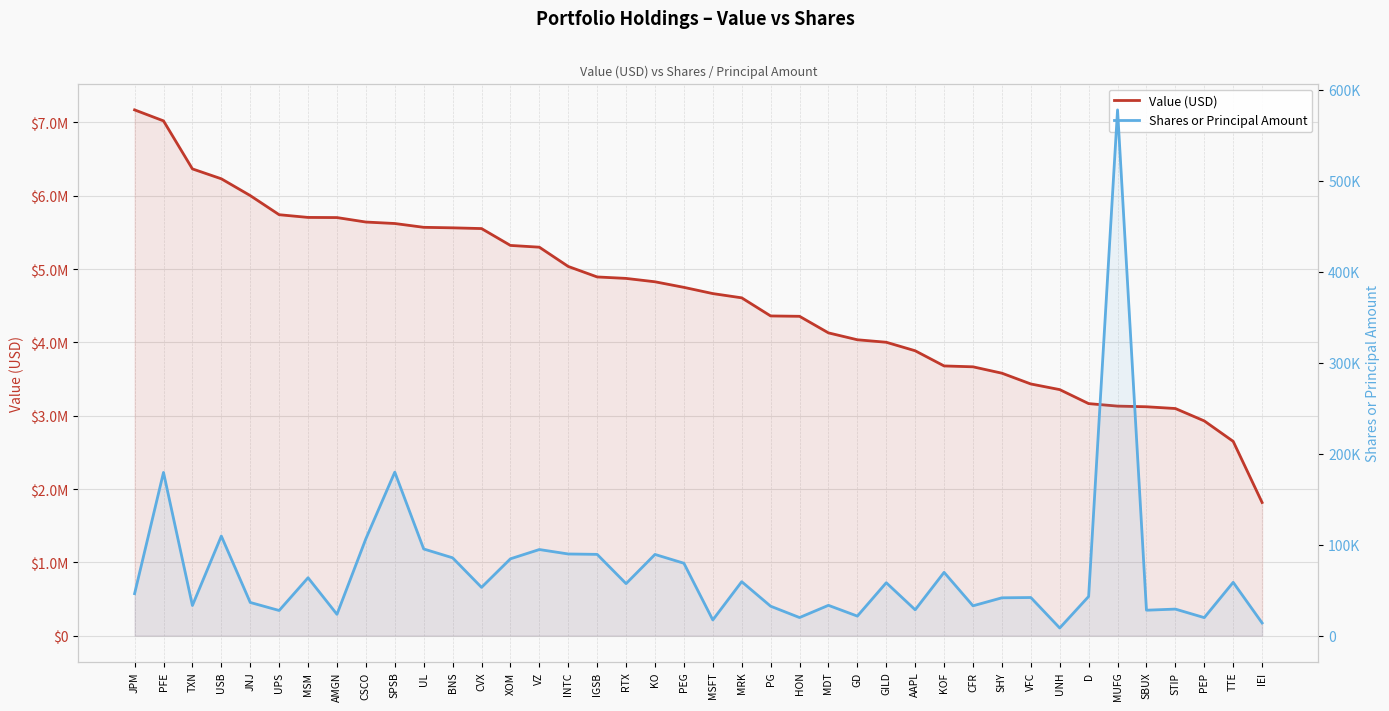

What position from the right is GD?

15